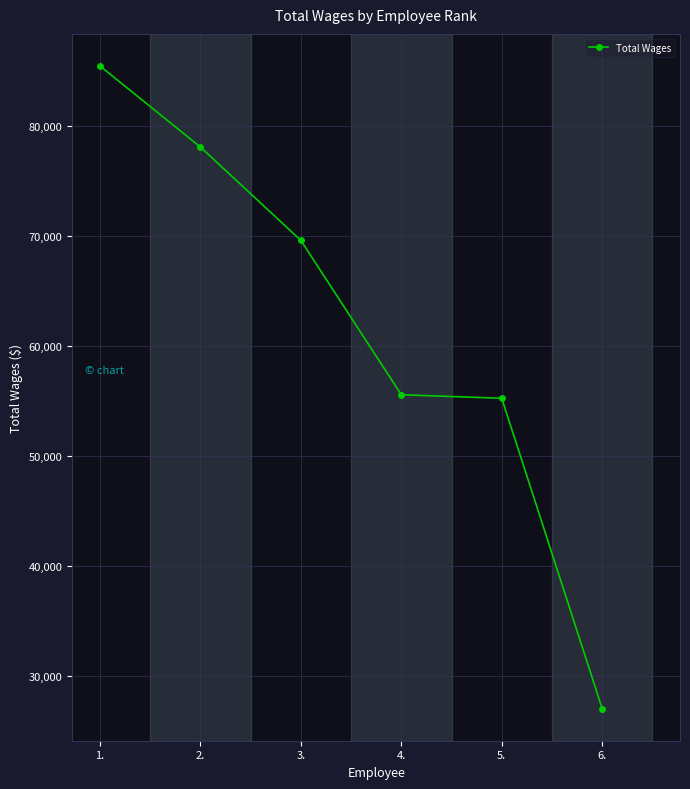

What is the ratio of the value at 4. to the value at 3.?

0.8